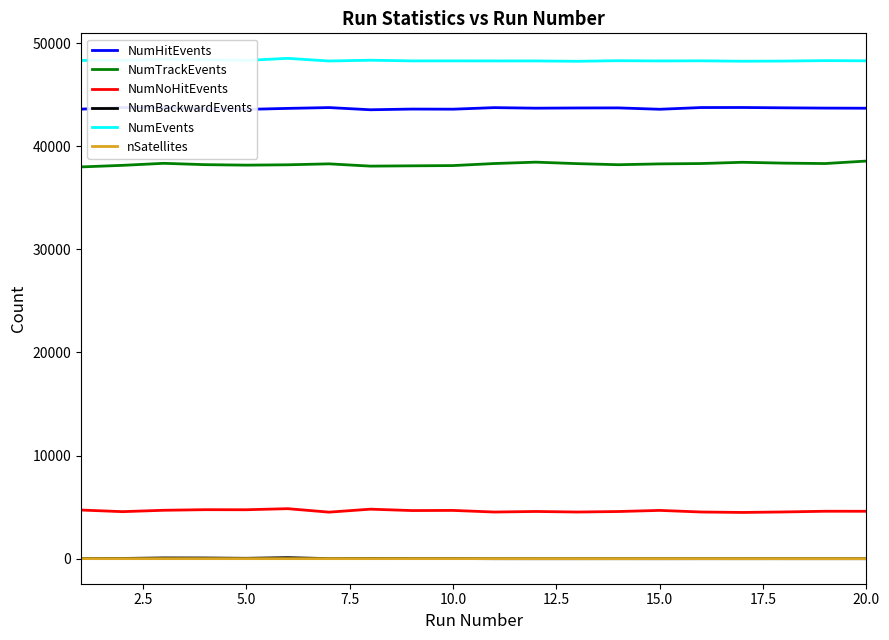

Which series has the largest total across all categories?

NumEvents